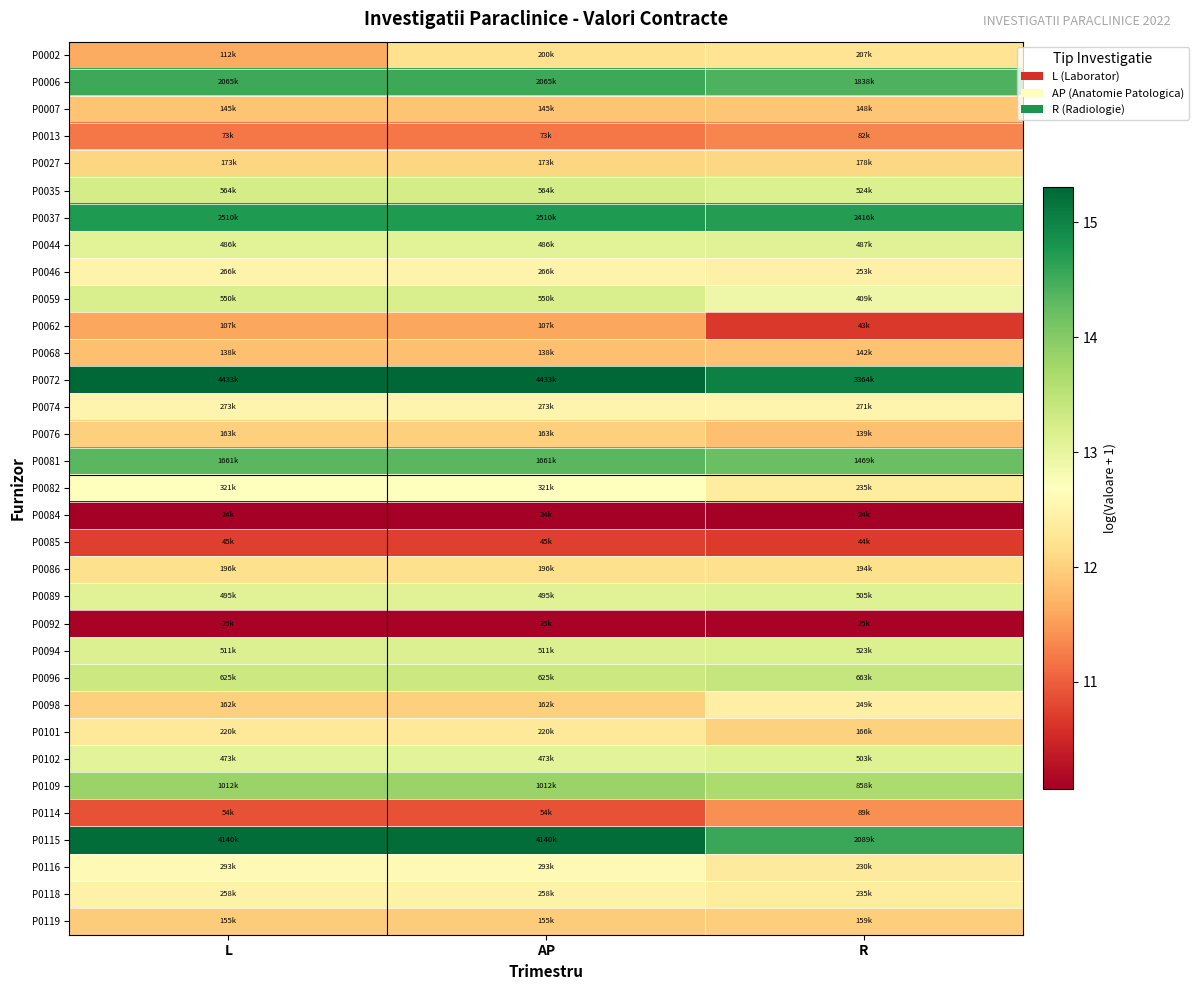

Which label corresponds to the largest value in the chart?

L